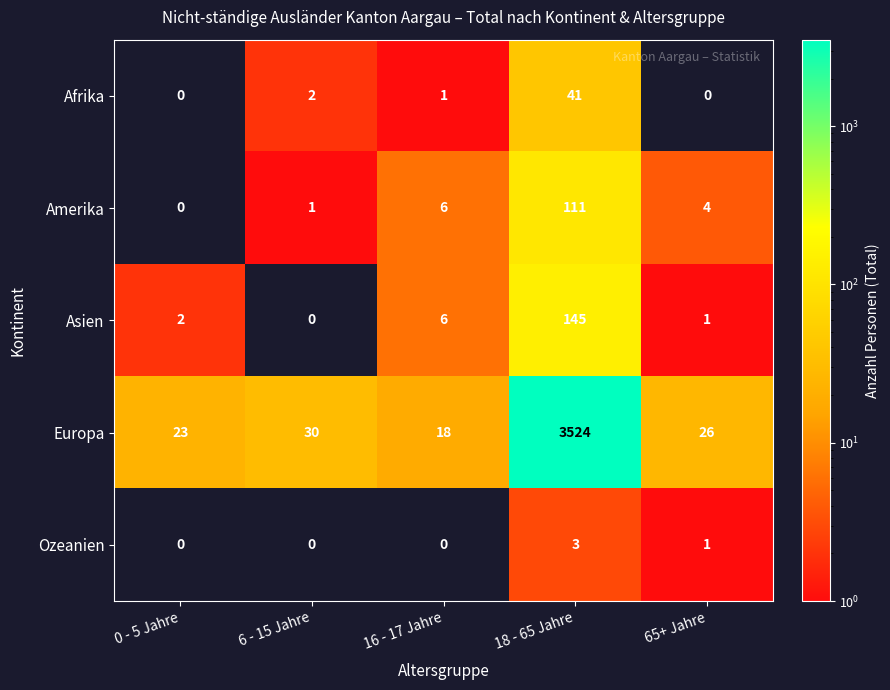

The Afrika series shows 0 at 65+ Jahre. True or false?

True